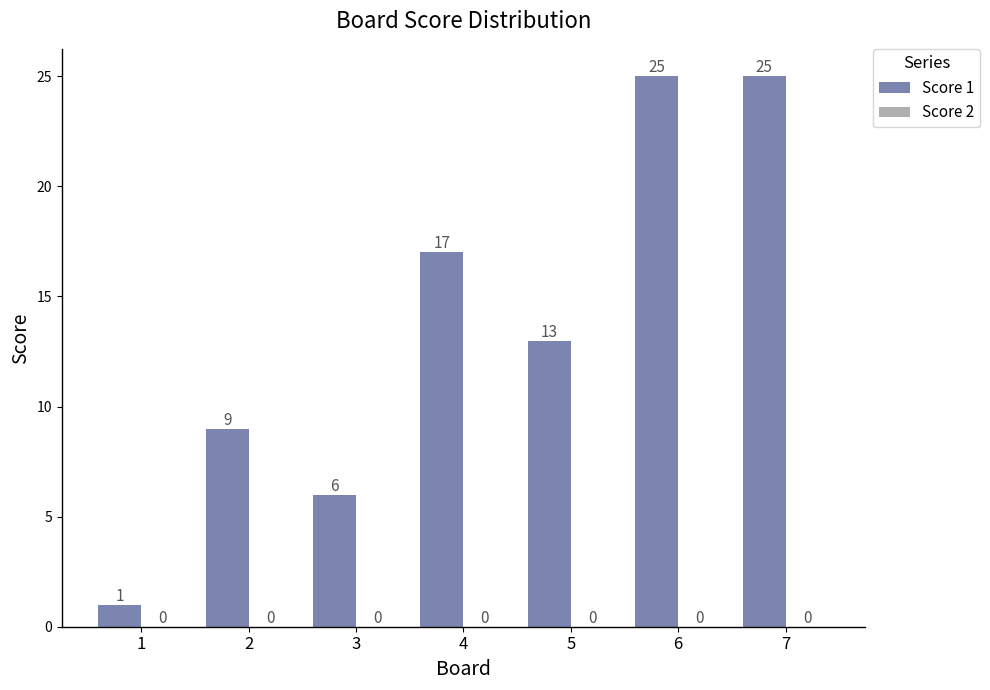

True or false: the data shows 25 at 7.

True